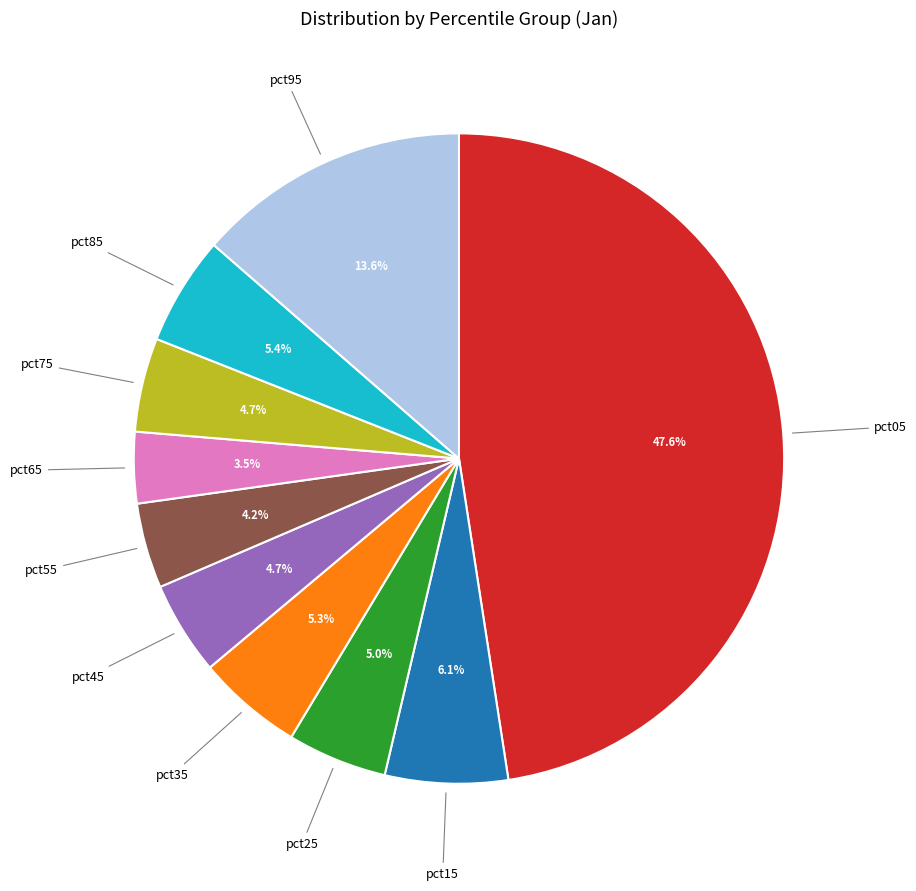

Is there any slice that represents more than half of the pie?

No